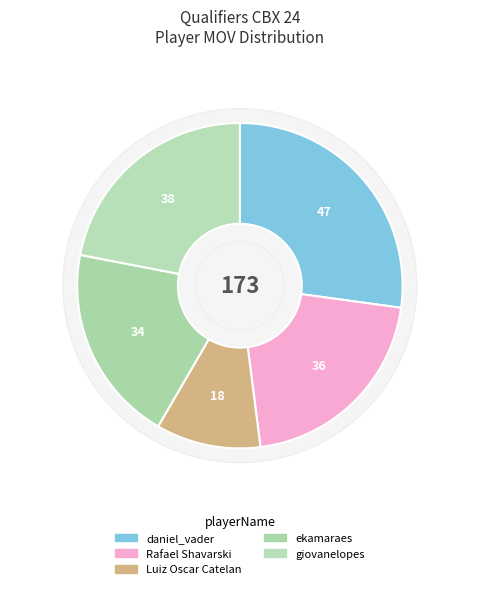

What is the change in value from daniel_vader to ekamaraes?

-13